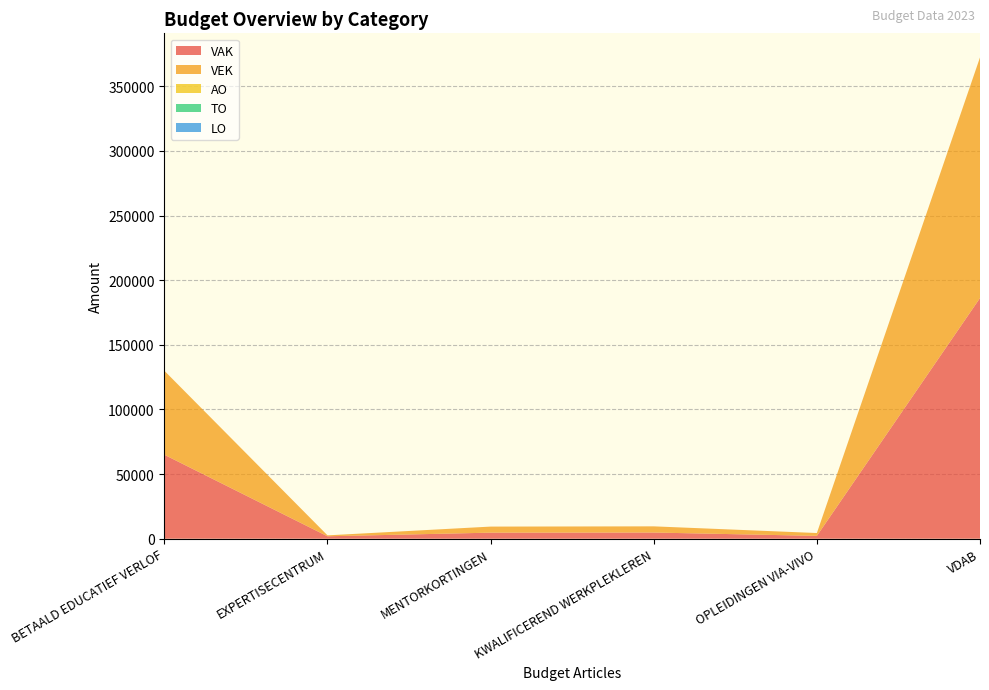

Reading left to right, transcribe all the data shown in this chart.

VAK: 64955	1885	4689	4783	2200	186161
VEK: 64955	714	4689	4783	2200	186161
AO: 0	0	0	0	0	0
TO: 0	0	0	0	0	0
LO: 0	0	0	0	0	0